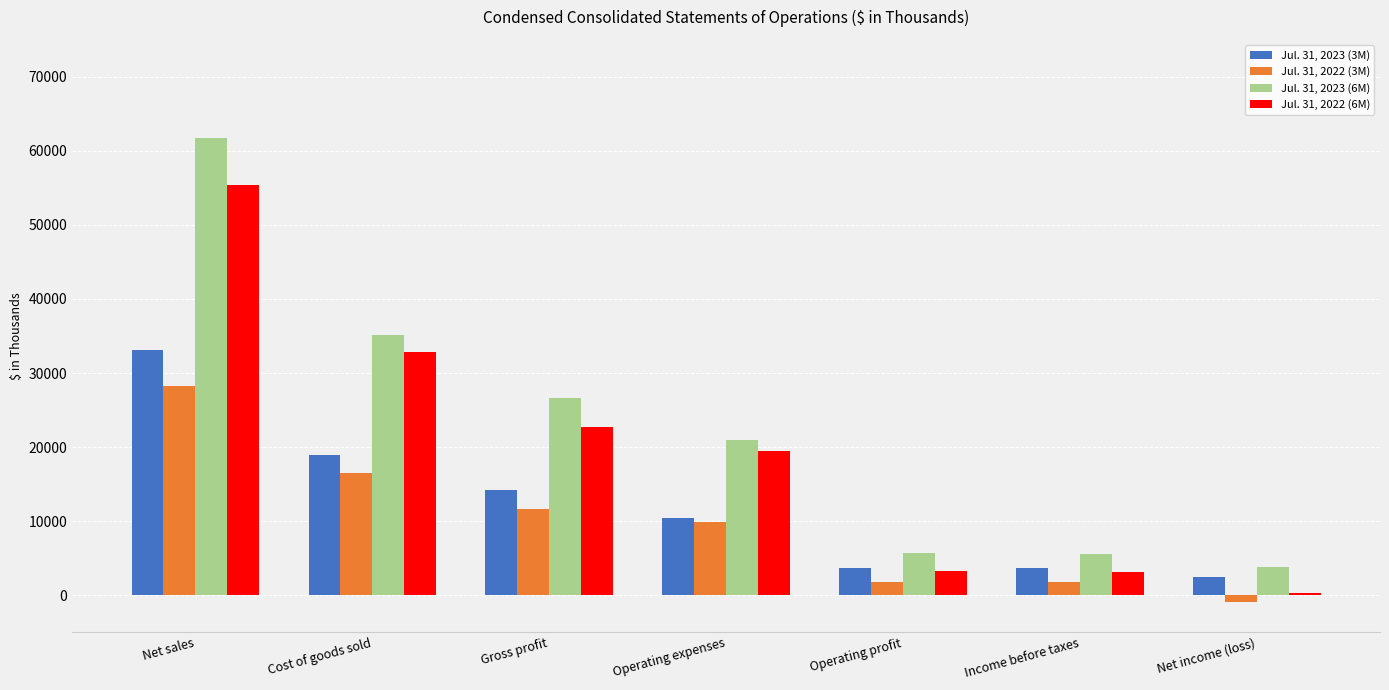

What is the lowest value of the Jul. 31, 2022 (3M) series?

-870